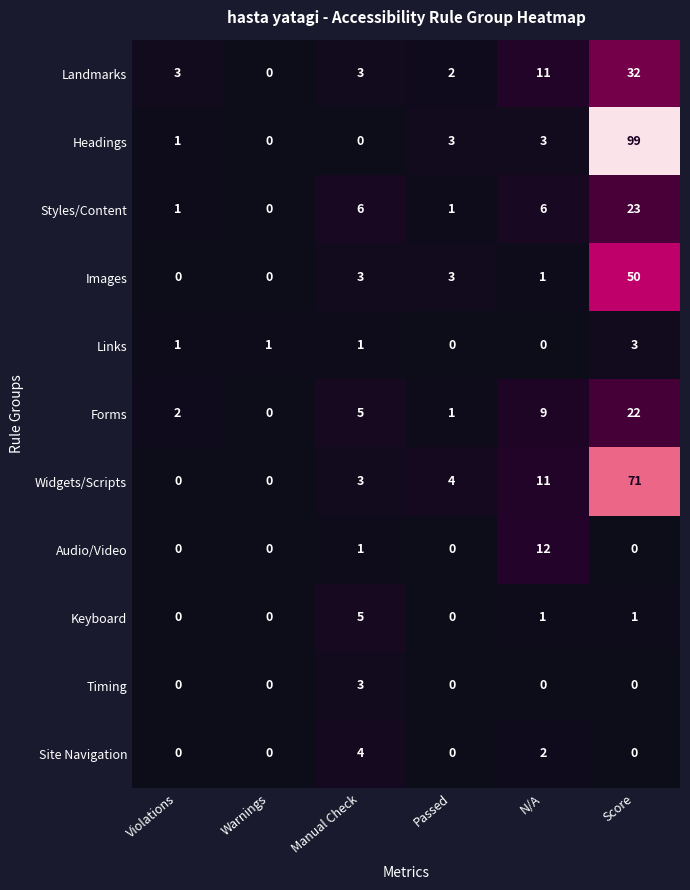

True or false: Images has a value of 1 at Manual Check.

False